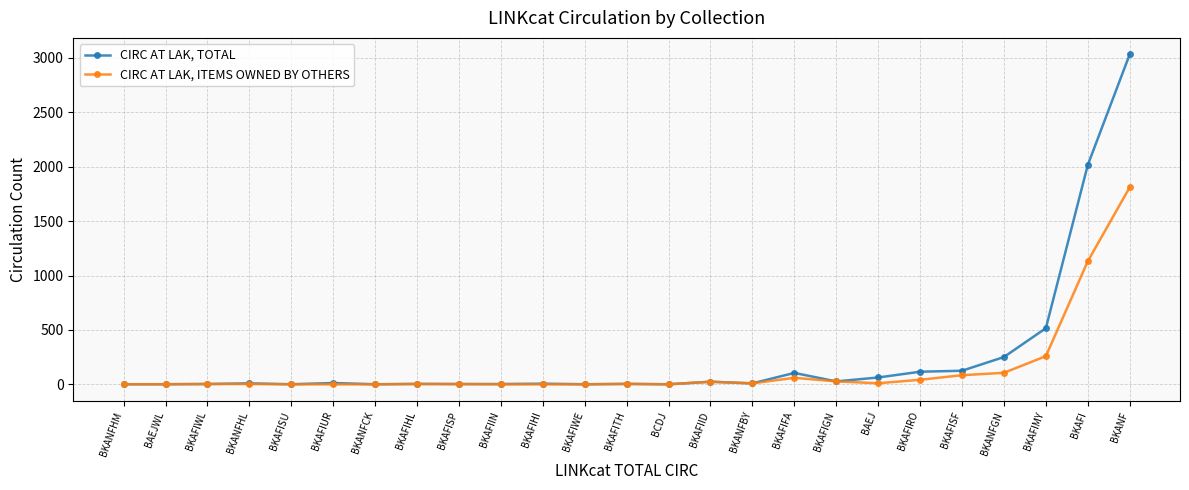

Which series has the largest range (max minus min)?

CIRC AT LAK, TOTAL